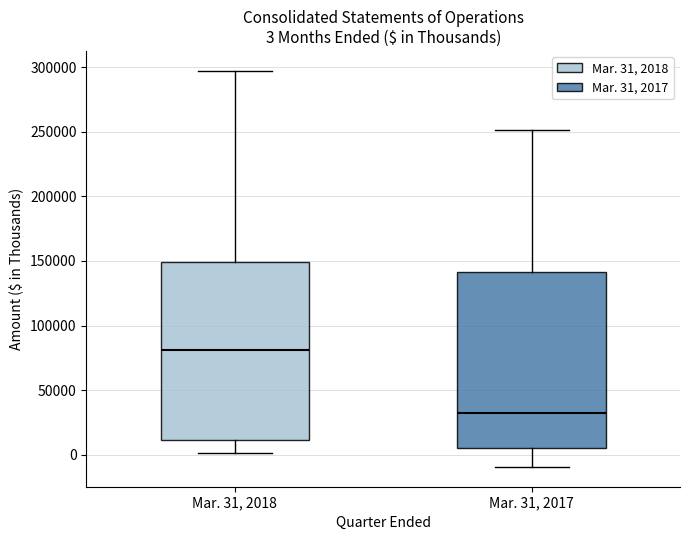

Which box has the highest median line?

Mar. 31, 2018